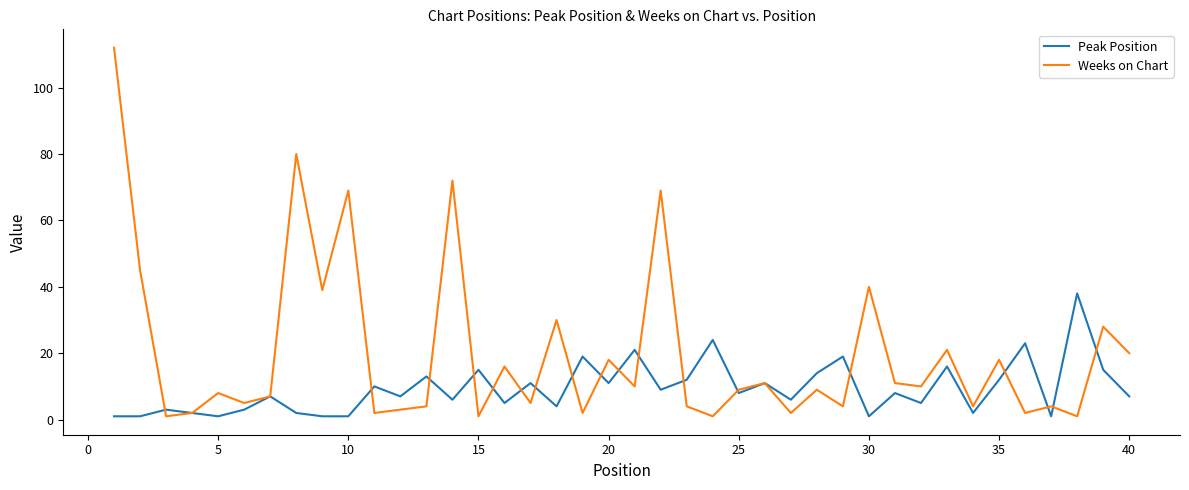

List the series in order of their peak value, lowest first.

Peak Position, Weeks on Chart